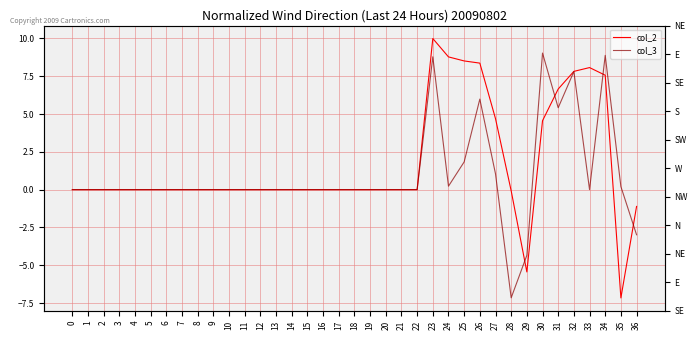

At which label does col_2 first exceed 0?

23